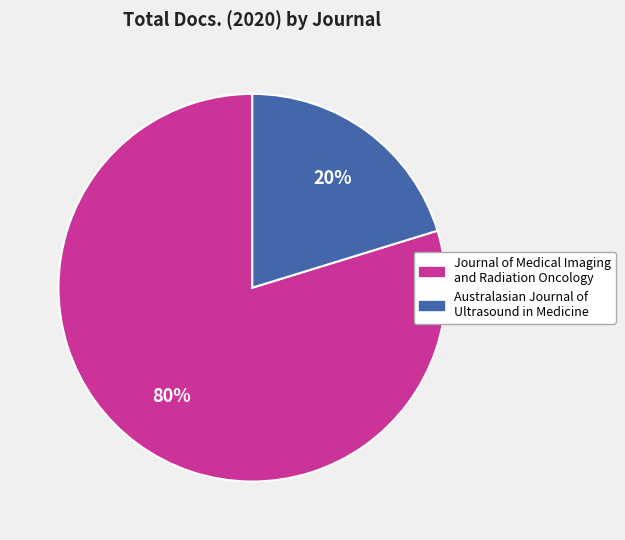

True or false: Australasian Journal of Ultrasound in Medicine accounts for 13% of the total.

False